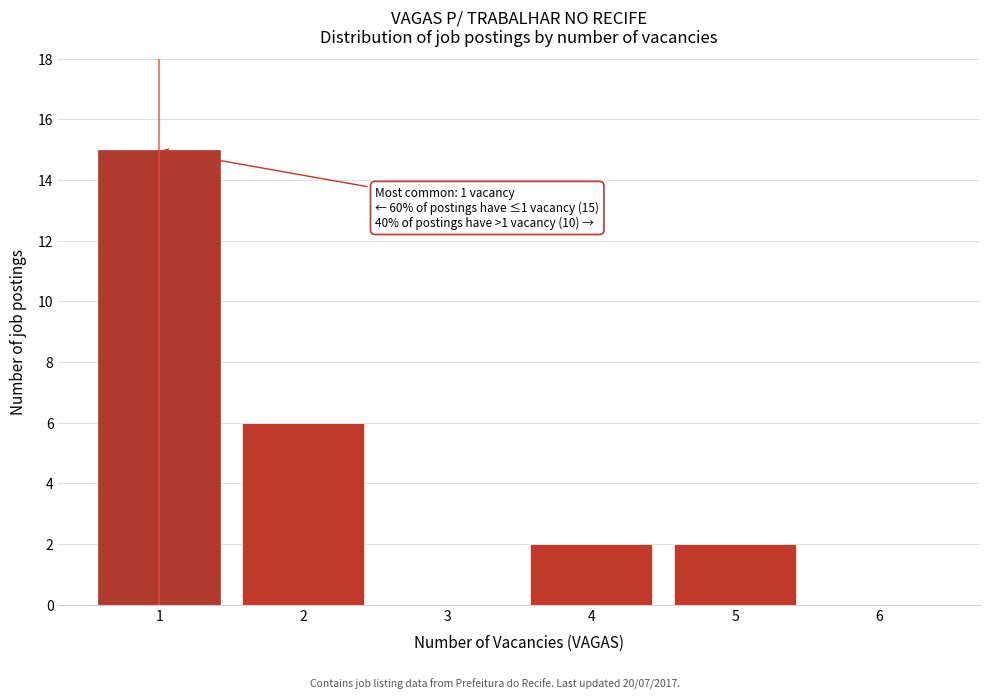

Which range on the x-axis has the tallest bar?

0.5 to 1.5